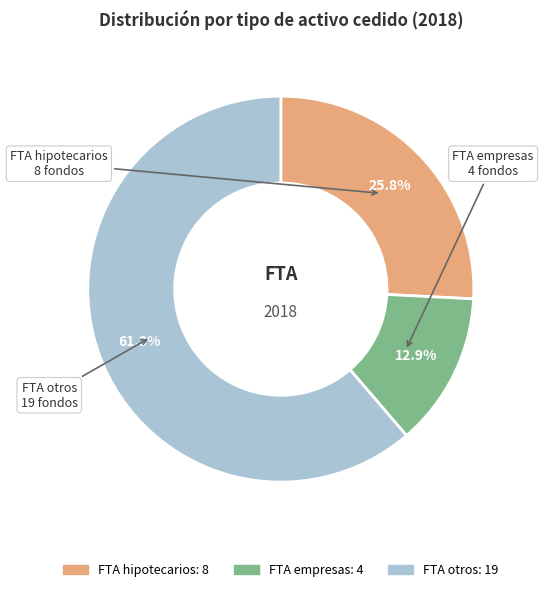

To the nearest percent, what percentage of the pie is FTA hipotecarios?

26%